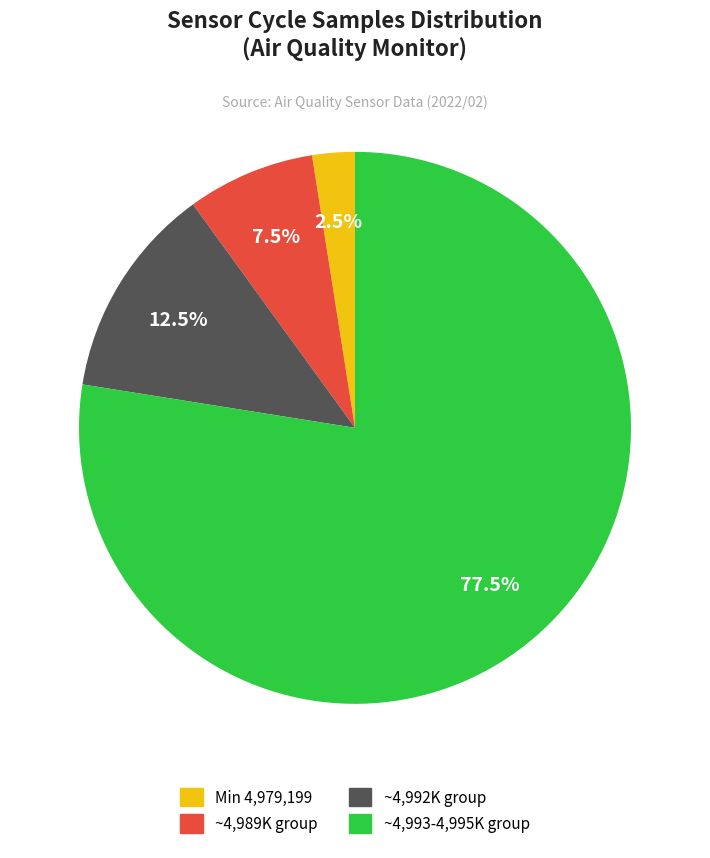

How many segments does this pie chart have?

4